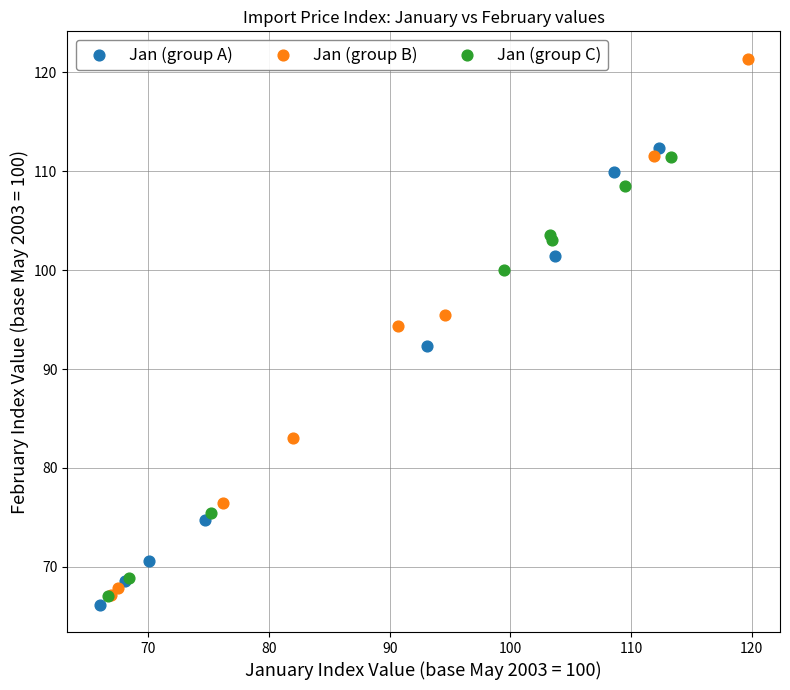

Which series reaches the maximum Y coordinate?

Jan (group B)